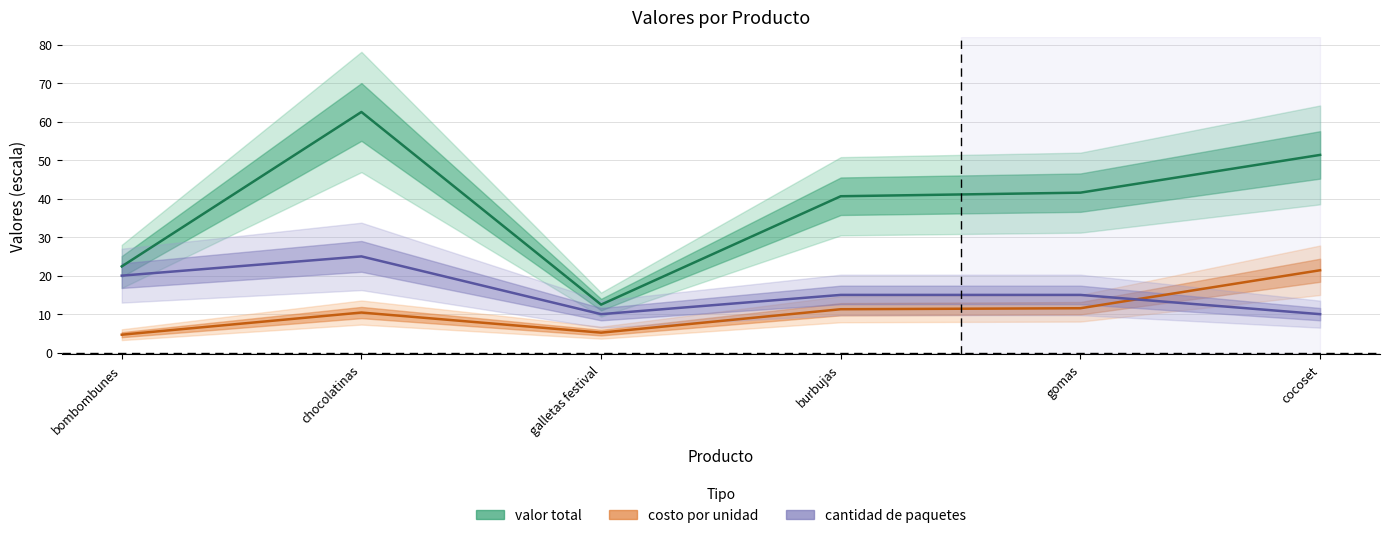

What is the label of the 1st point from the right?

cocoset